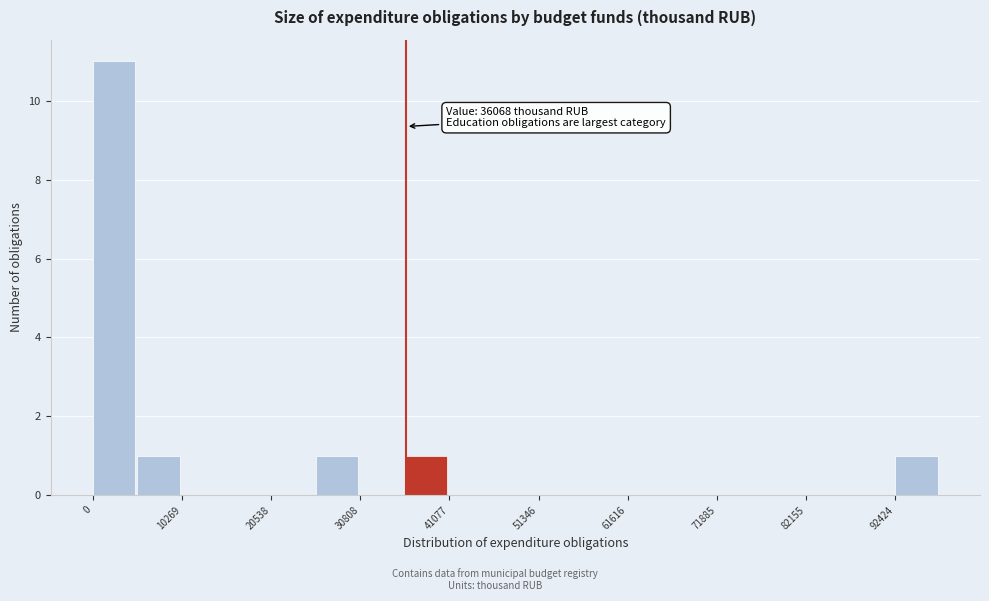

Read against the x-axis, roughly where is the centre of the tallest bar?

2000